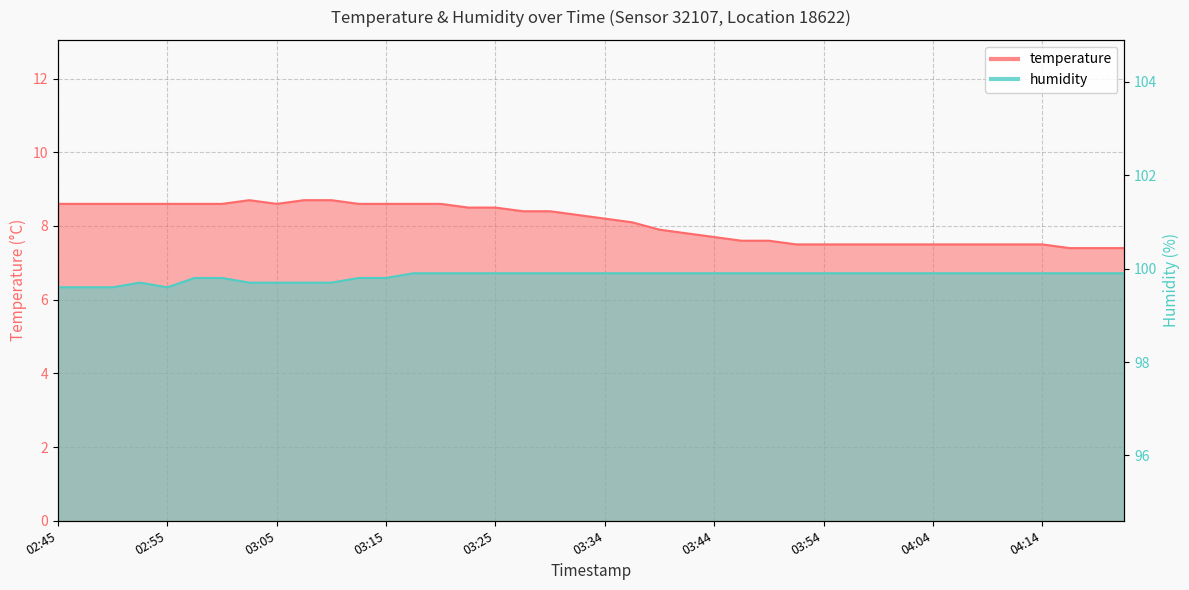

At which label does humidity reach its minimum?

02:45